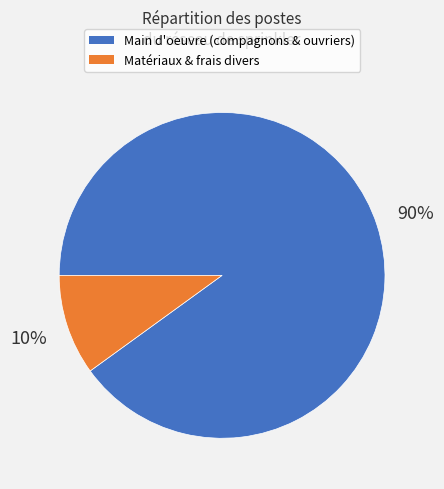

To the nearest percent, what is the average slice percentage?

50%